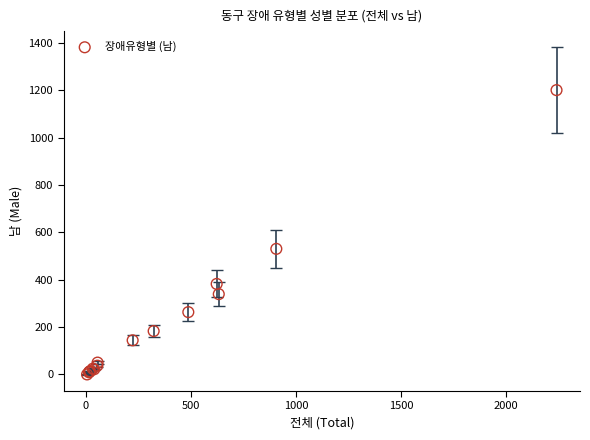

What Y value in the scatter plot is closest to 600?

530